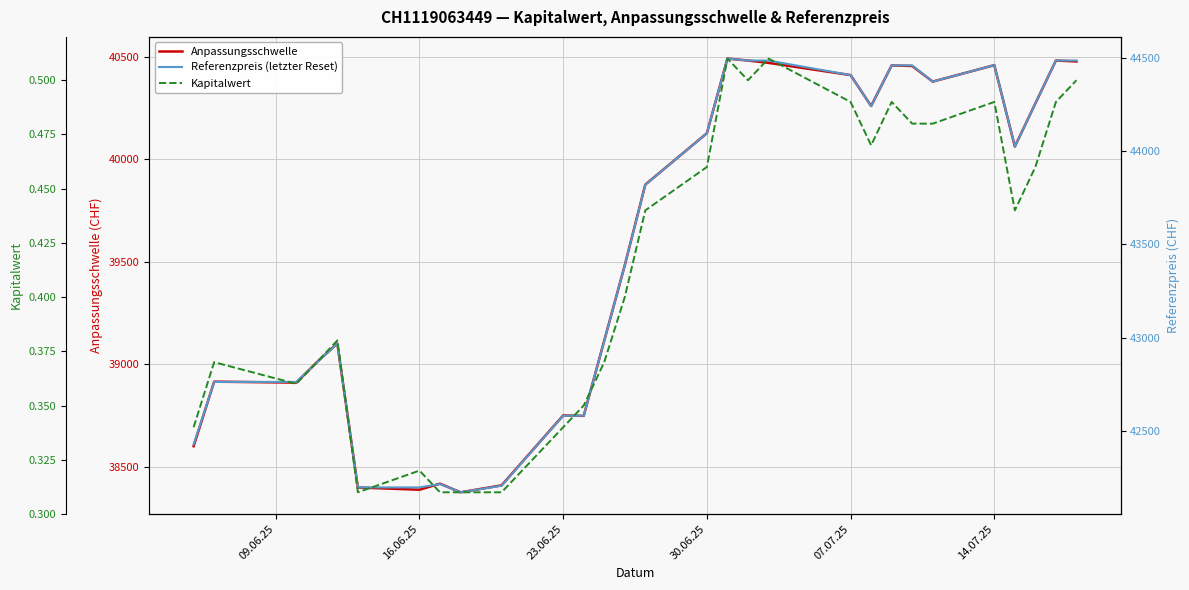

True or false: Anpassungsschwelle and Kapitalwert cross at least once.

False